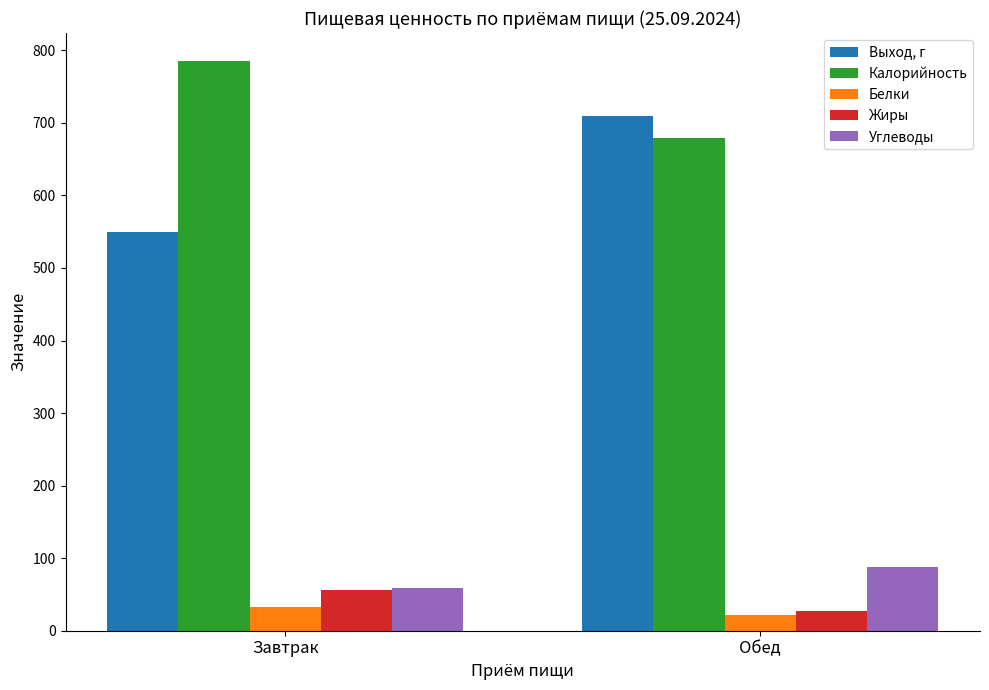

At which category is the sum across all series the highest?

Обед